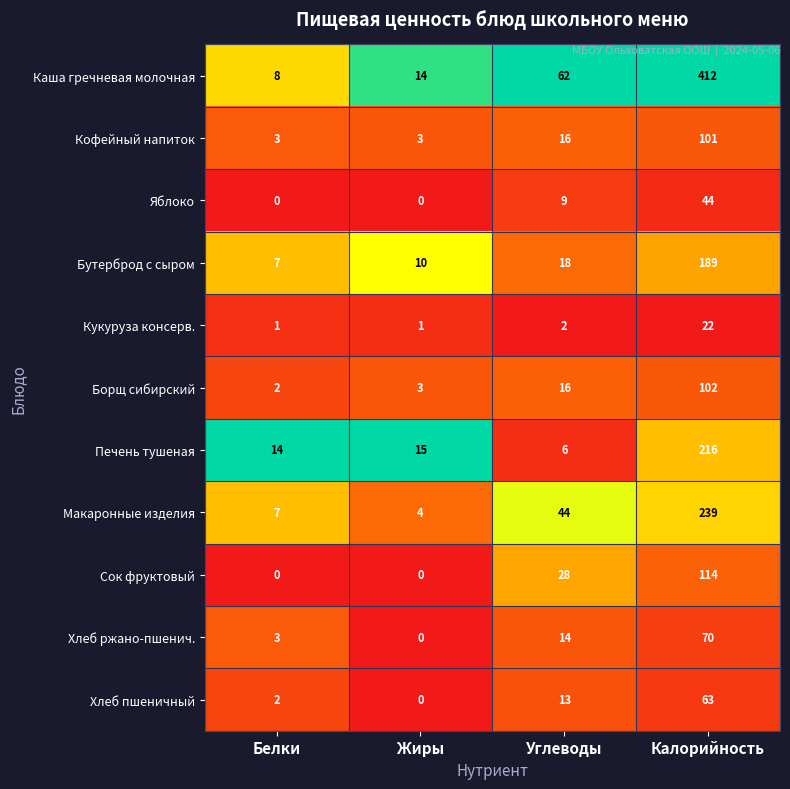

What is the sum of all Каша гречневая молочная values?

496